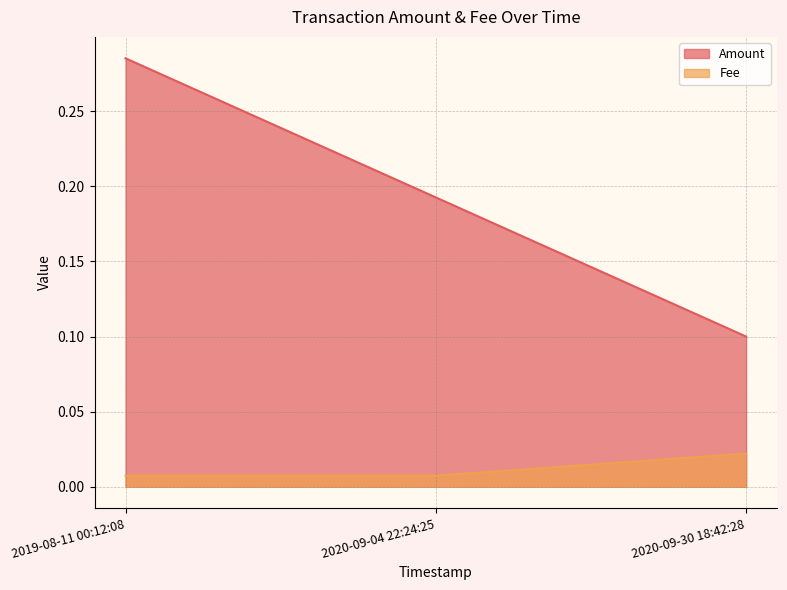

The value of Amount at 2019-08-11 00:12:08 is 0.4. True or false?

False